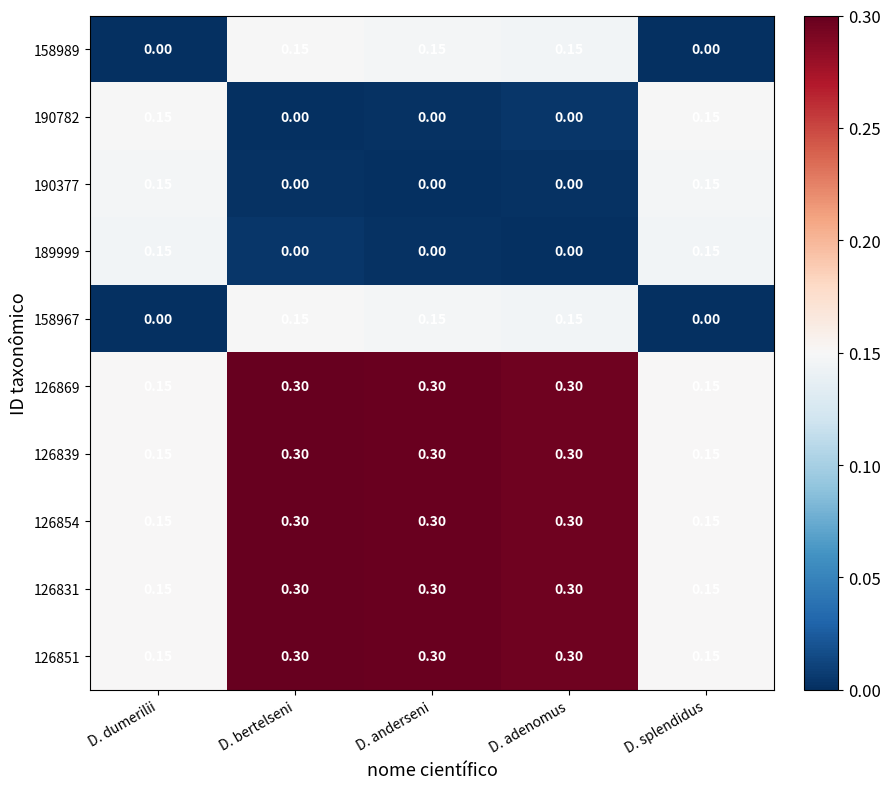

Is the value of 190377 at D. anderseni greater than the value of 189999 at D. splendidus?

No